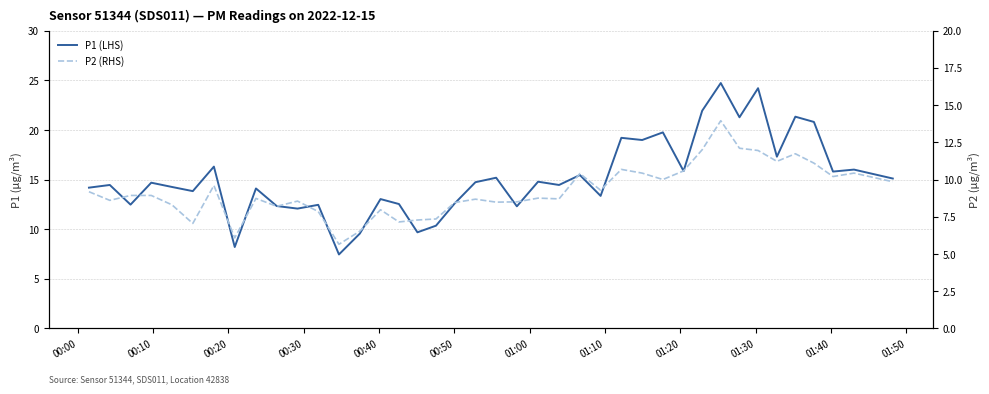

True or false: P1 (LHS) has more than 0 interior local peaks.

True